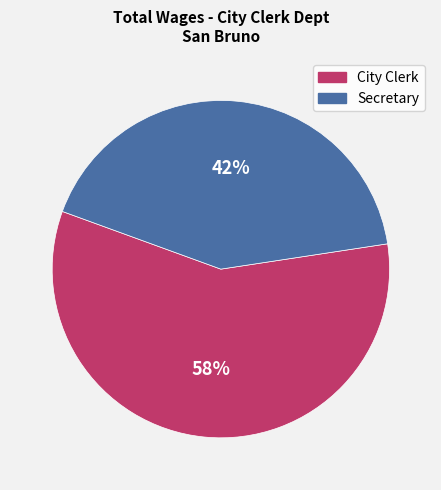

Is it true that City Clerk is 69% of the pie?

False